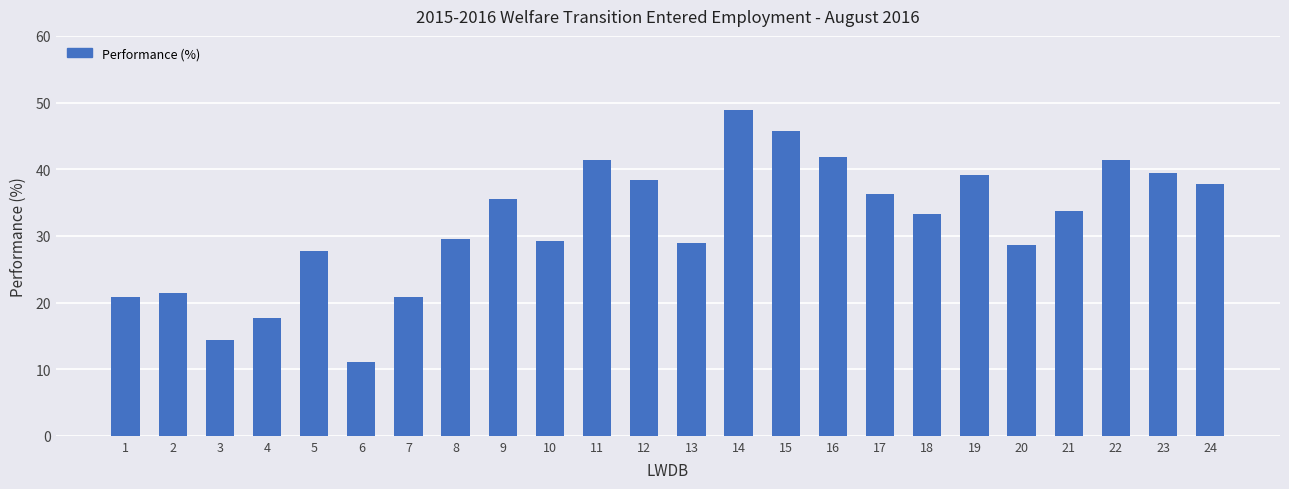

How many bars are there in total?

24